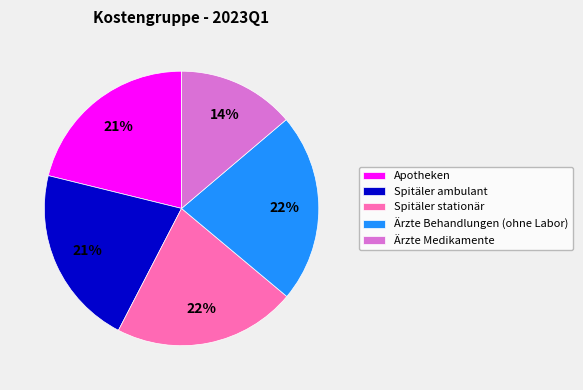

To the nearest percent, what is the difference between the Ärzte Medikamente and Spitäler stationär slice percentages?

8%